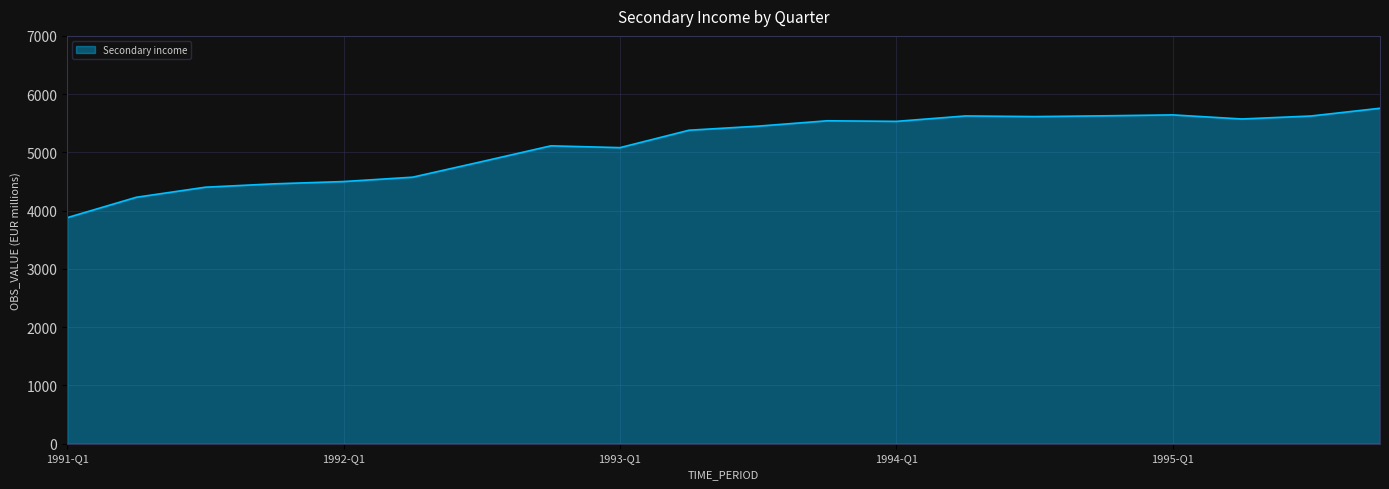

What is the difference between the maximum and minimum values?

1878